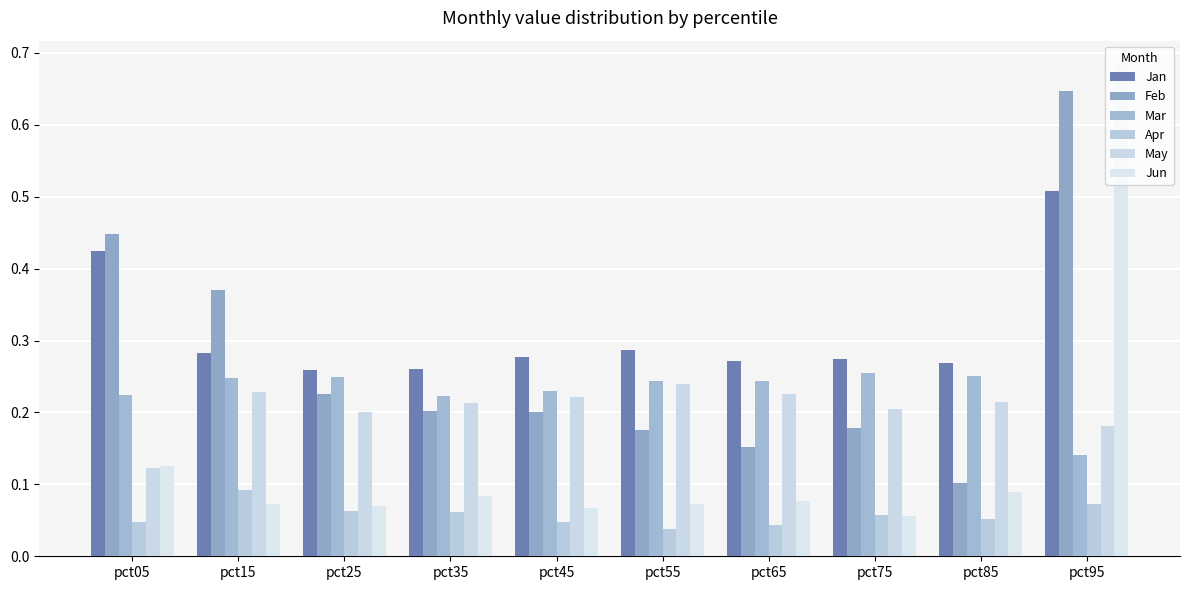

How many bars are there in each group?

6